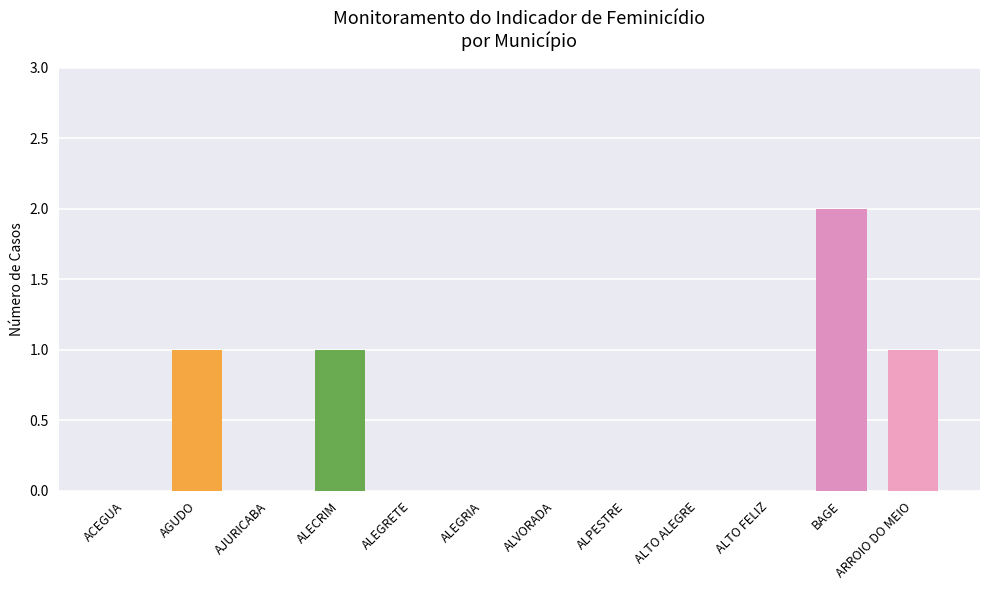

What is the sum of all Fev values?

1